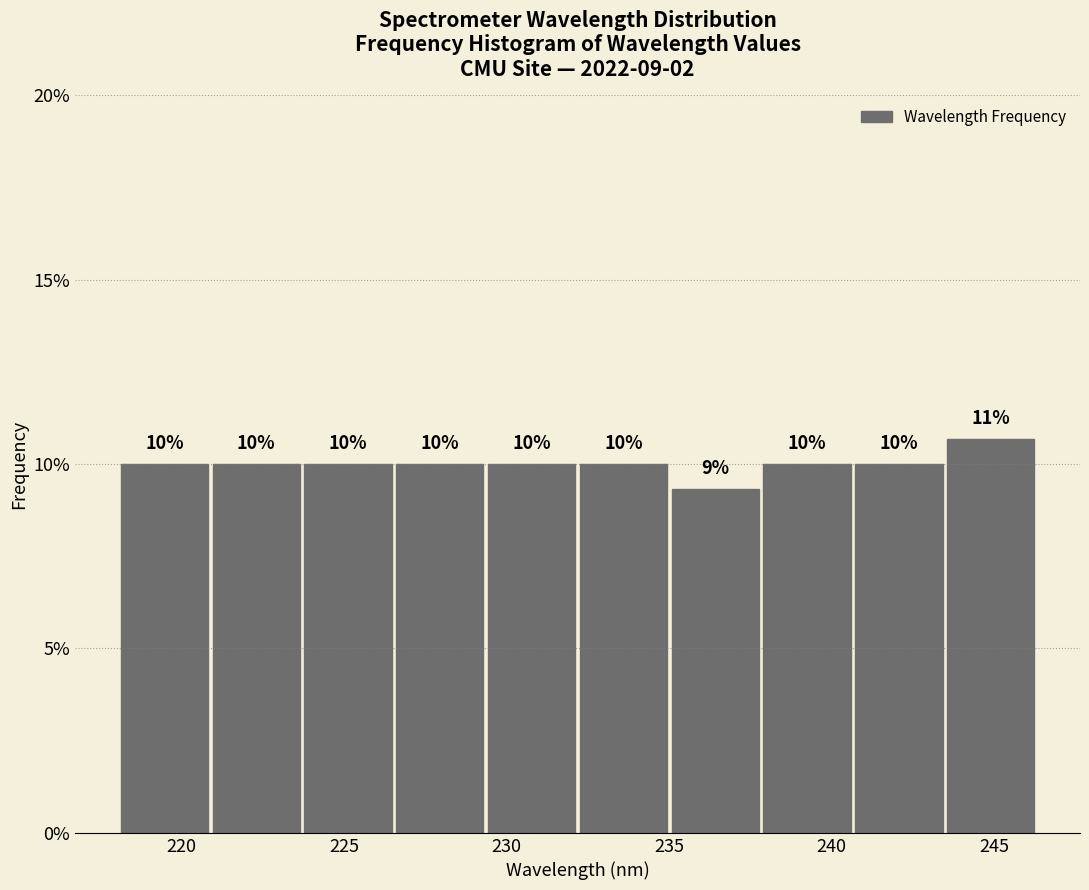

Which range on the x-axis has the tallest bar?

243.5 to 246.5